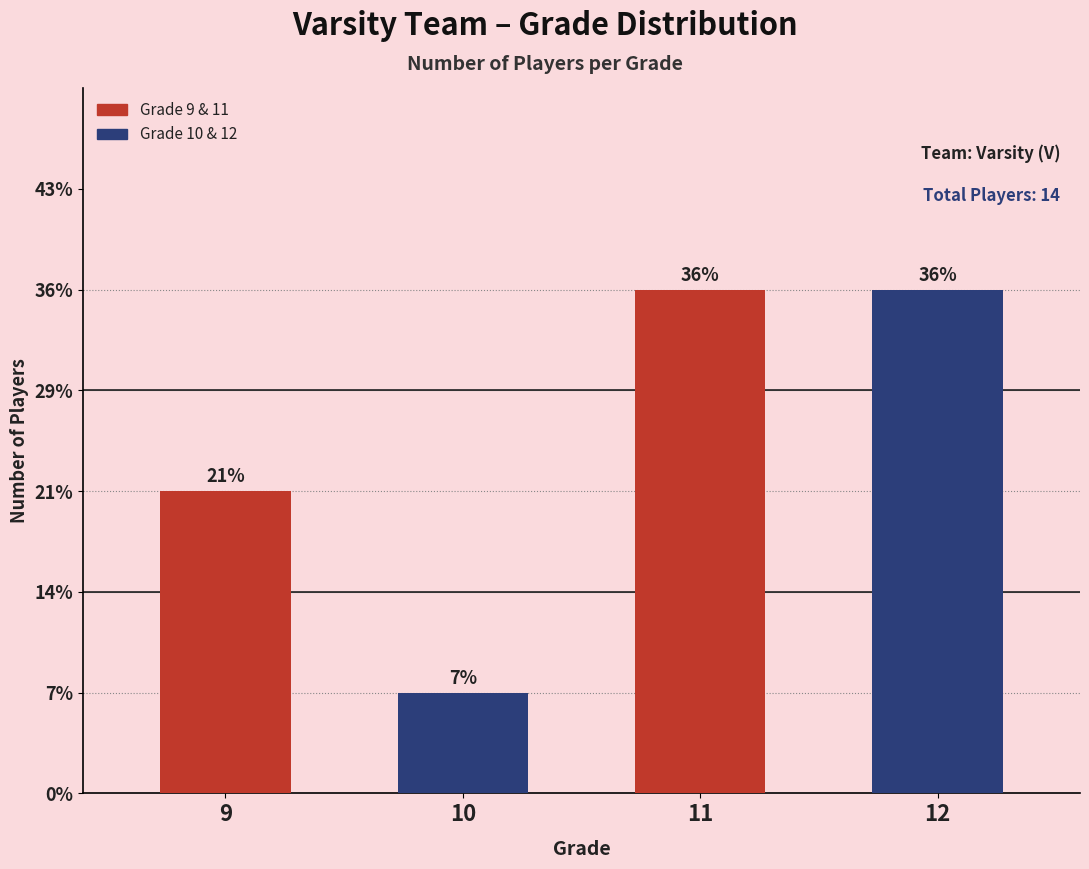

Reading left to right, what are all the values shown in this chart?

3	1	5	5